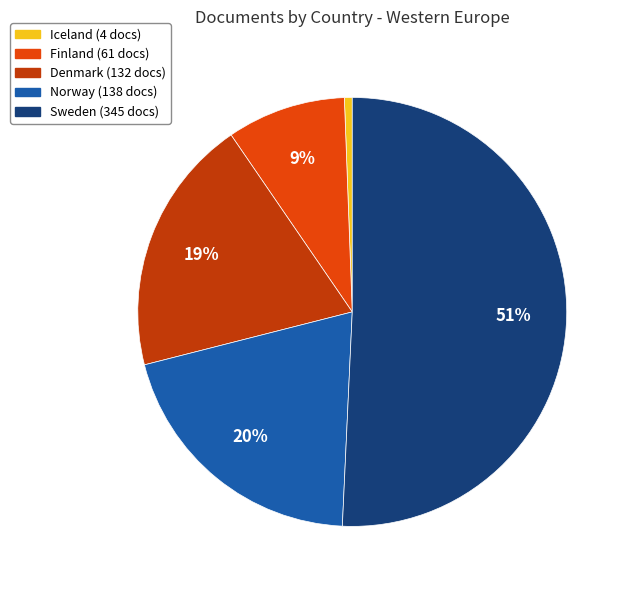

To the nearest percent, what is the combined percentage of Sweden and Denmark?

70%